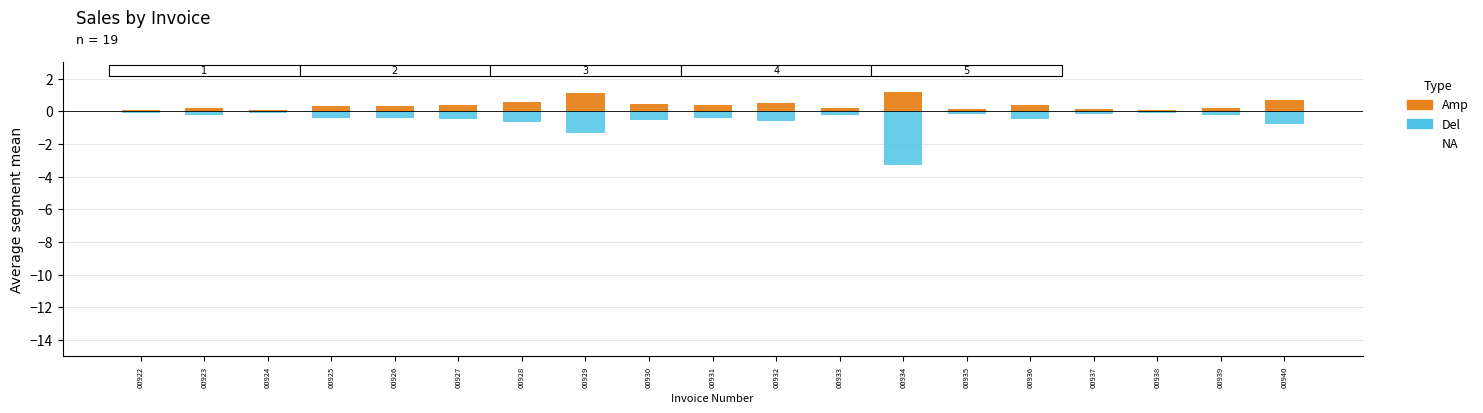

Reading left to right, extract all data points from this chart.

Amp: 00922=0.1	00923=0.2	00924=0.1	00925=0.3	00926=0.3	00927=0.4	00928=0.6	00929=1.1	00930=0.4	00931=0.4	00932=0.5	00933=0.2	00934=1.2	00935=0.1	00936=0.4	00937=0.1	00938=0.1	00939=0.2	00940=0.7
Del: 00922=-0.1	00923=-0.2	00924=-0.1	00925=-0.4	00926=-0.4	00927=-0.5	00928=-0.7	00929=-1.4	00930=-0.5	00931=-0.4	00932=-0.6	00933=-0.2	00934=-3.3	00935=-0.1	00936=-0.4	00937=-0.2	00938=-0.1	00939=-0.3	00940=-0.8